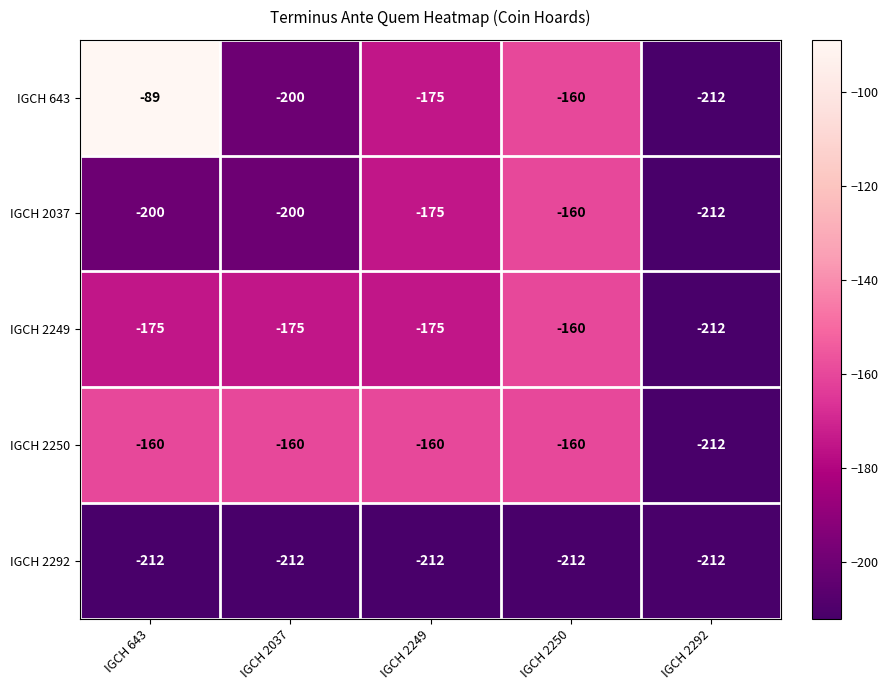

How many data points does each series have?

5